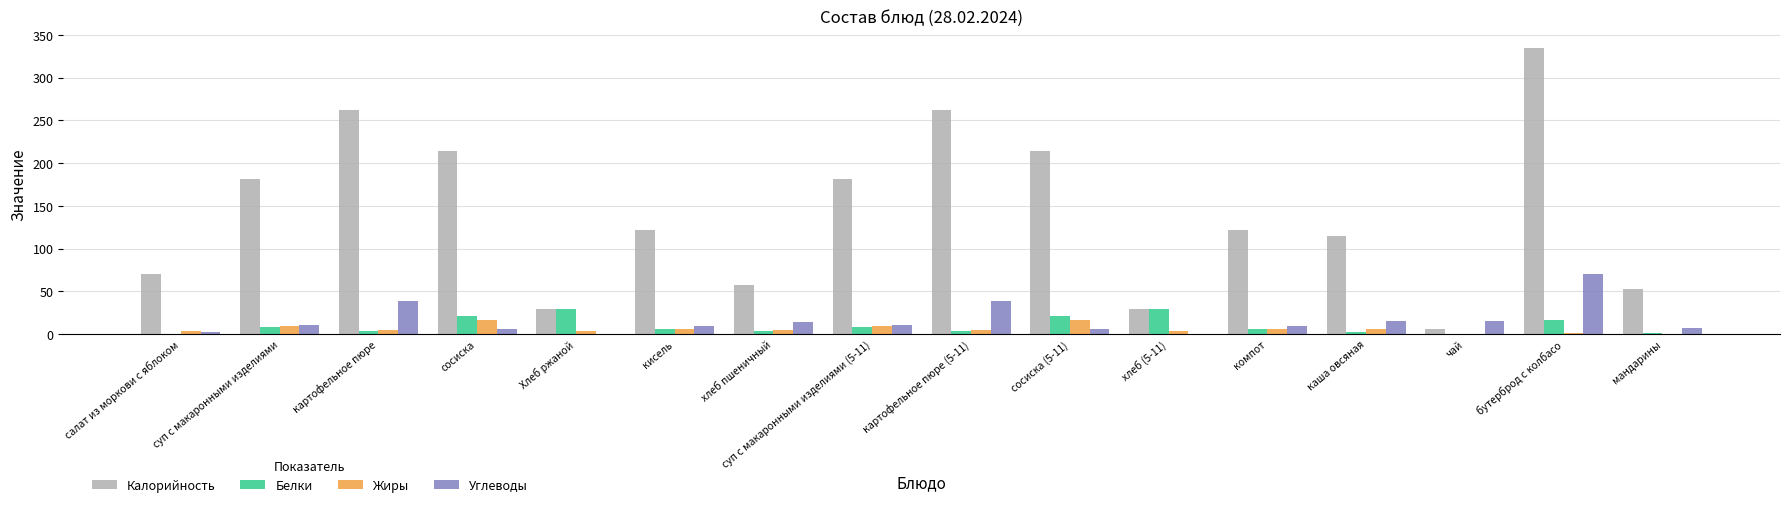

What is the sum of all Калорийность values?

2253.4